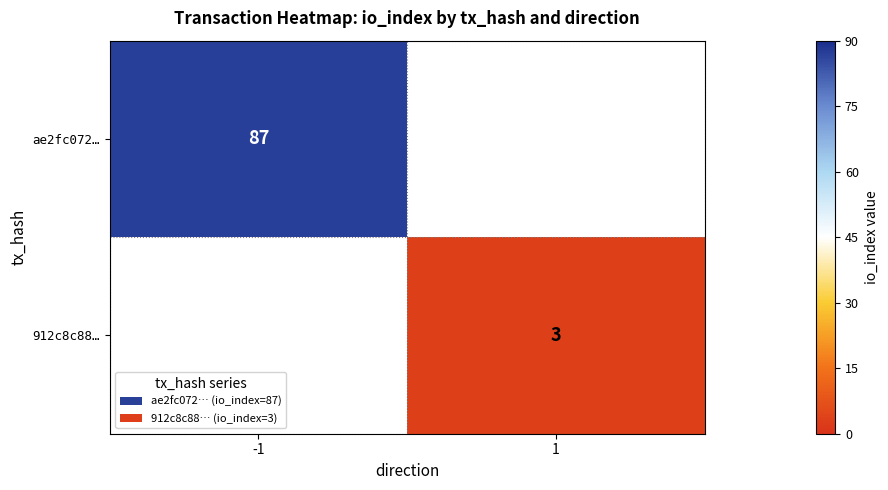

Is it true that 912c8c88… equals 1 at 1?

False